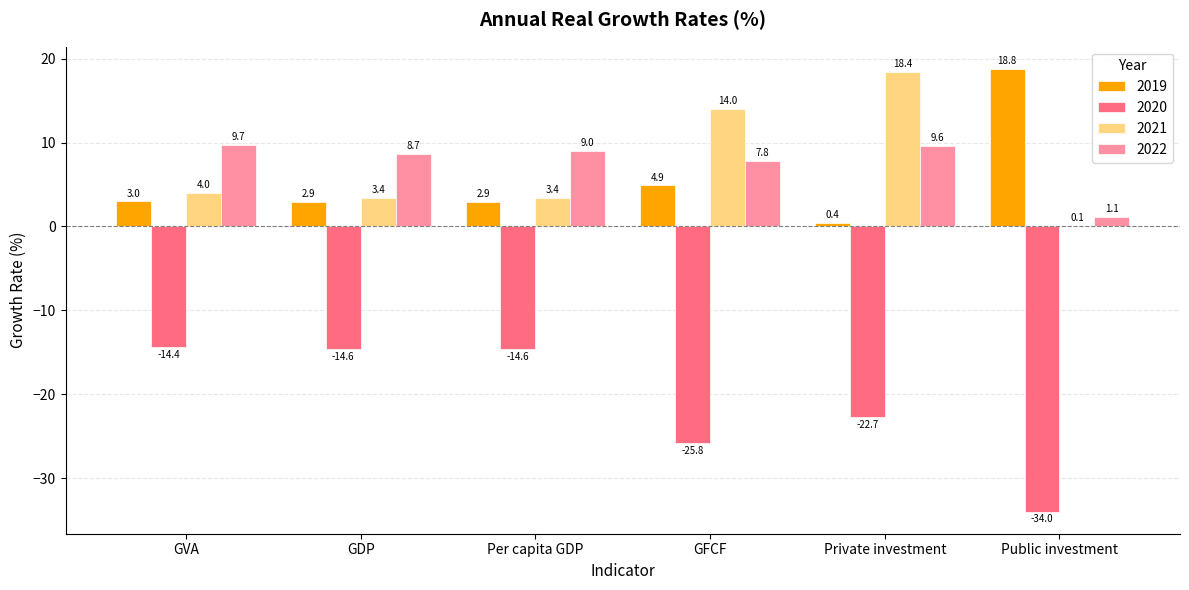

What is the sum of the 2020 values at Public investment and GVA?

-48.4